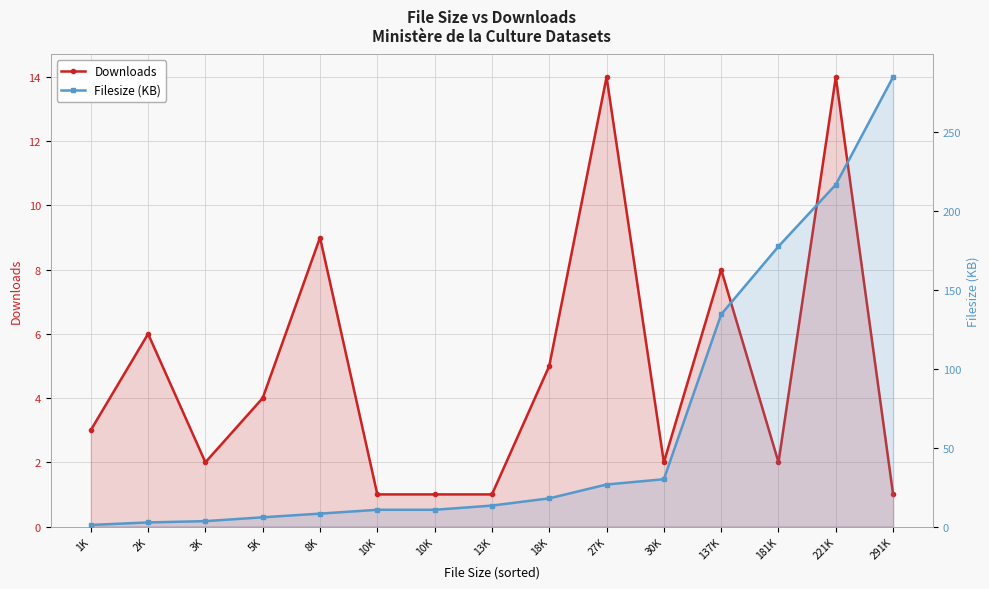

What is the difference between the second highest and second lowest values in the Downloads series?

13.0